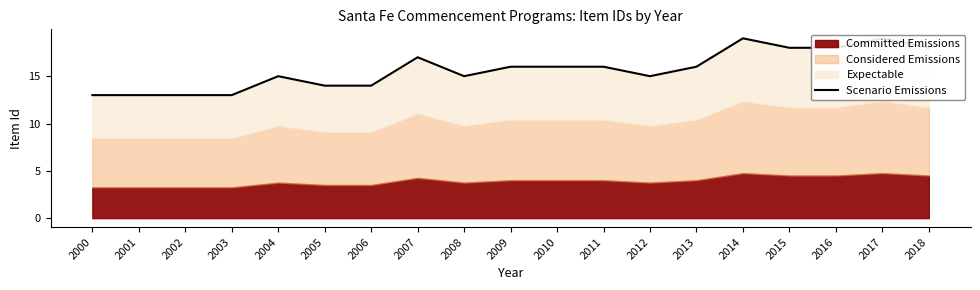

What is the maximum value shown in the chart?

19